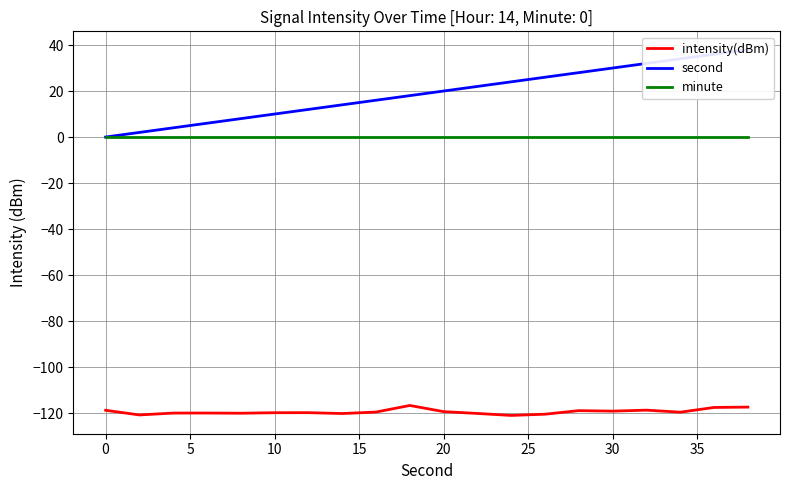

What is the highest value of the intensity(dBm) series?

-116.7